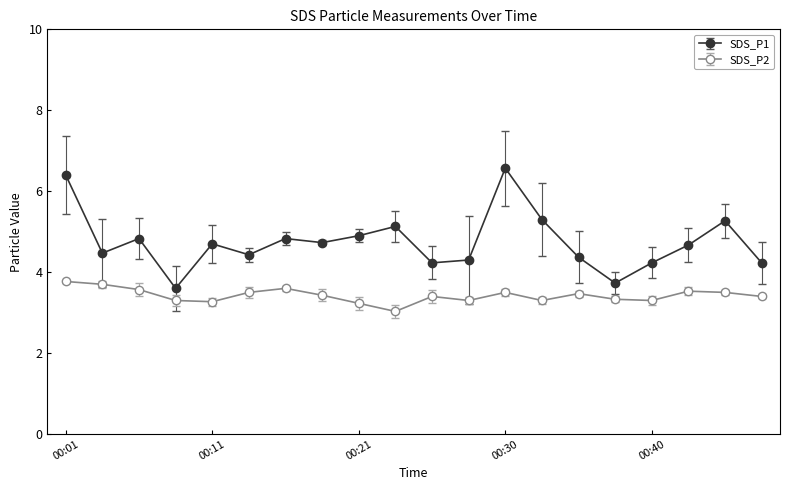

Which series has the widest spread of values?

SDS_P1